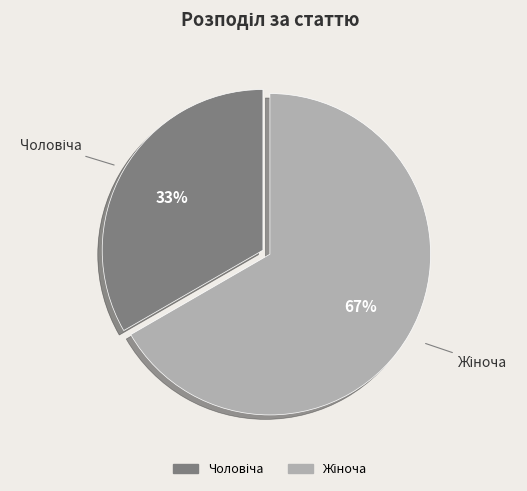

Is there any slice that represents more than half of the pie?

Yes